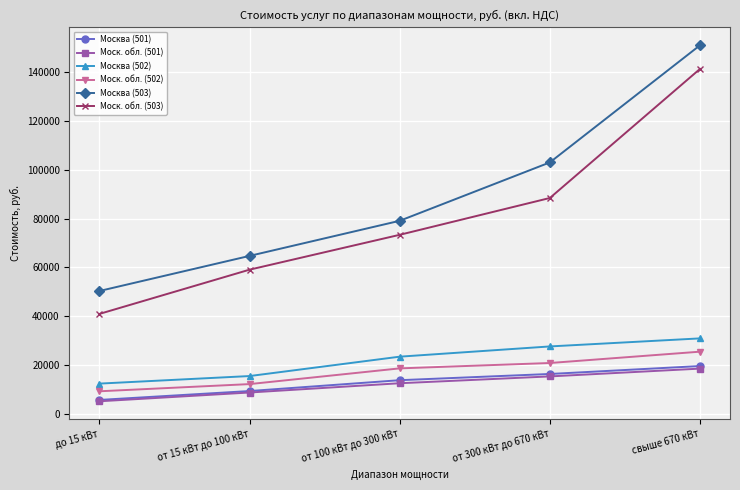

Where is Моск. обл. (503) nearest to the value 91200?

от 300 кВт до 670 кВт